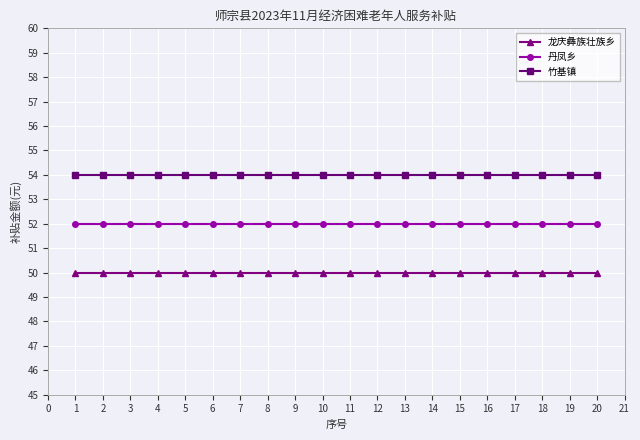

Reading left to right, transcribe all the data shown in this chart.

龙庆彝族壮族乡: 50	50	50	50	50	50	50	50	50	50	50	50	50	50	50	50	50	50	50	50
丹凤乡: 52	52	52	52	52	52	52	52	52	52	52	52	52	52	52	52	52	52	52	52
竹基镇: 54	54	54	54	54	54	54	54	54	54	54	54	54	54	54	54	54	54	54	54